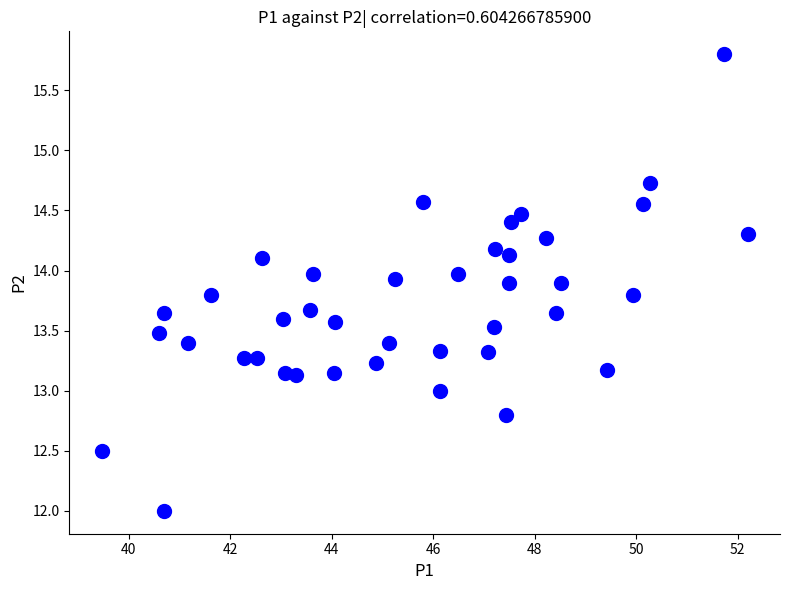

What is the range of X values (max minus min)?

12.7